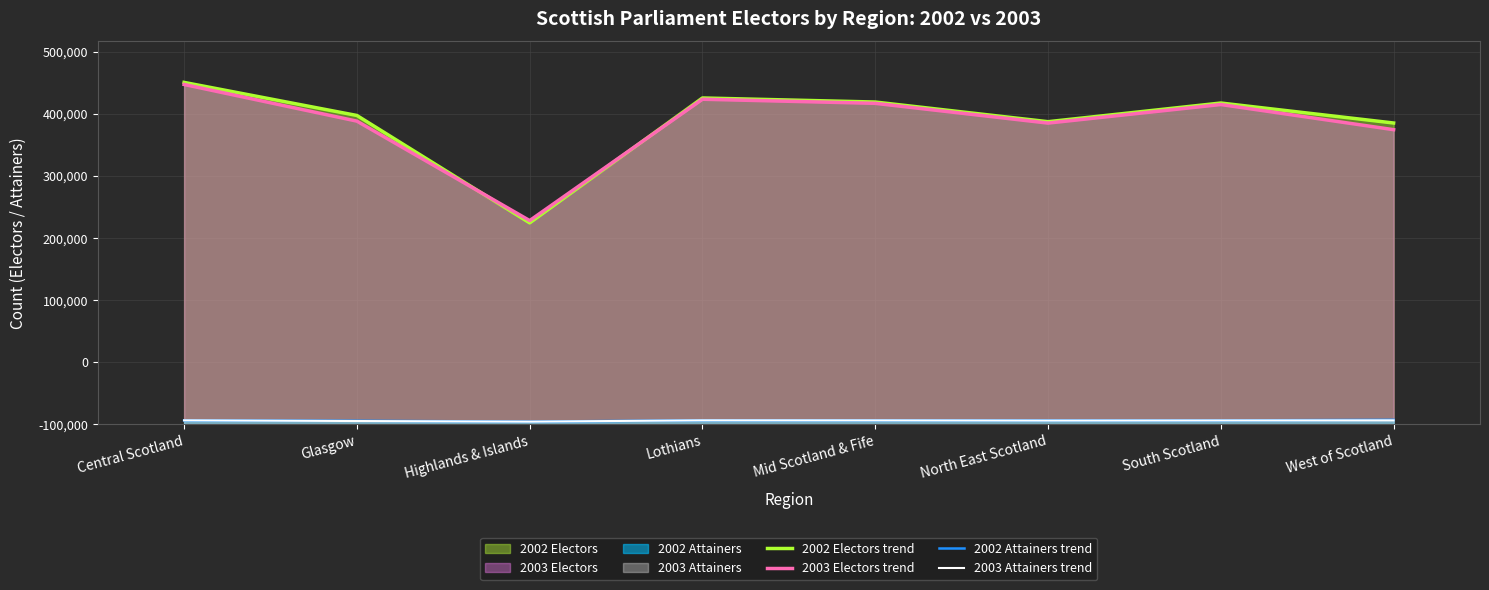

Reading left to right, extract all data points from this chart.

2002 Electors trend: Central Scotland=550435	Glasgow=497181	Highlands & Islands=324264	Lothians=525370	Mid Scotland & Fife=518827	North East Scotland=487174	South Scotland=517238	West of Scotland=485064
2003 Electors trend: Central Scotland=547108	Glasgow=488086	Highlands & Islands=327949	Lothians=523308	Mid Scotland & Fife=516704	North East Scotland=484904	South Scotland=514816	West of Scotland=474319
2002 Attainers trend: Central Scotland=6288	Glasgow=5644	Highlands & Islands=4284	Lothians=6421	Mid Scotland & Fife=6400	North East Scotland=6268	South Scotland=6233	West of Scotland=7159
2003 Attainers trend: Central Scotland=6368	Glasgow=5249	Highlands & Islands=4240	Lothians=6383	Mid Scotland & Fife=6316	North East Scotland=6015	South Scotland=6187	West of Scotland=6357